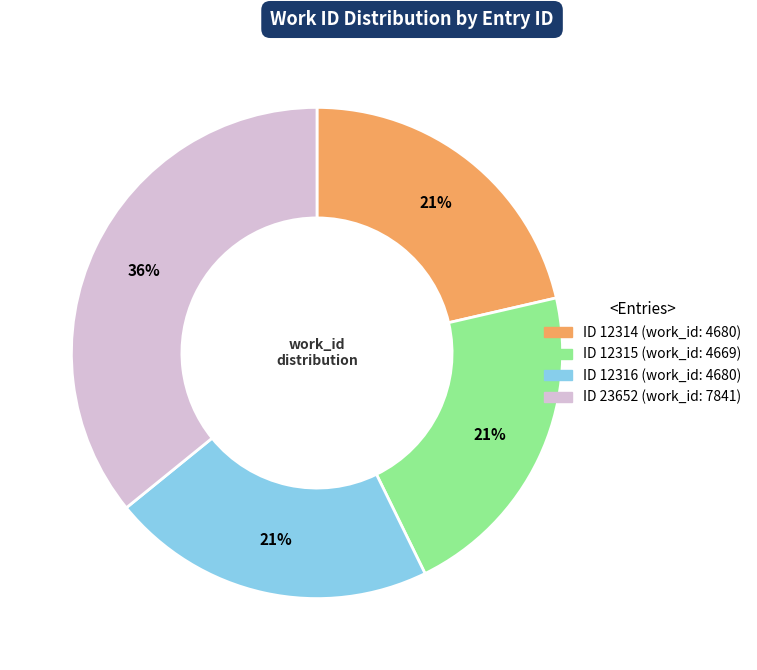

To the nearest percent, what is the average slice percentage?

25%